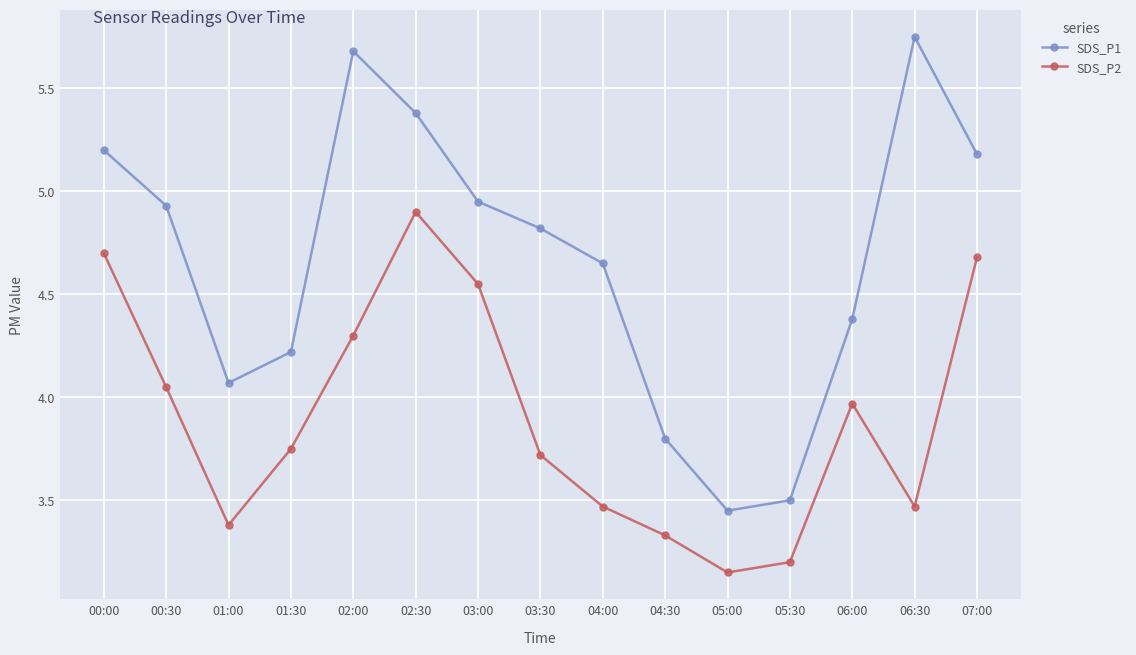

True or false: SDS_P2 and SDS_P1 cross at least once.

False